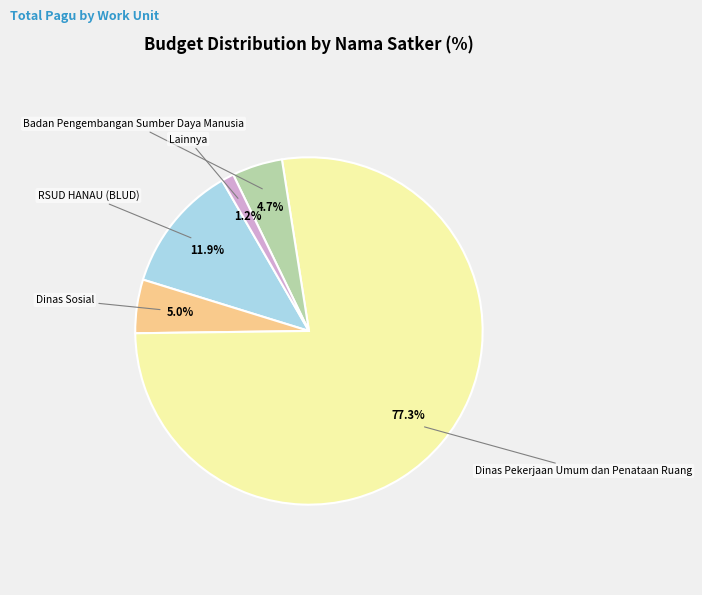

Is there a majority slice in this chart?

Yes